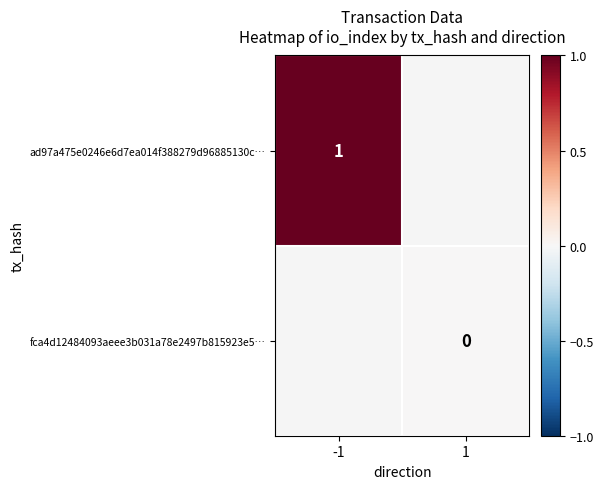

Is the value of ad97a475e0246e6d7ea014f388279d96885130c… at -1 greater than the value of fca4d12484093aeee3b031a78e2497b815923e5… at 1?

Yes